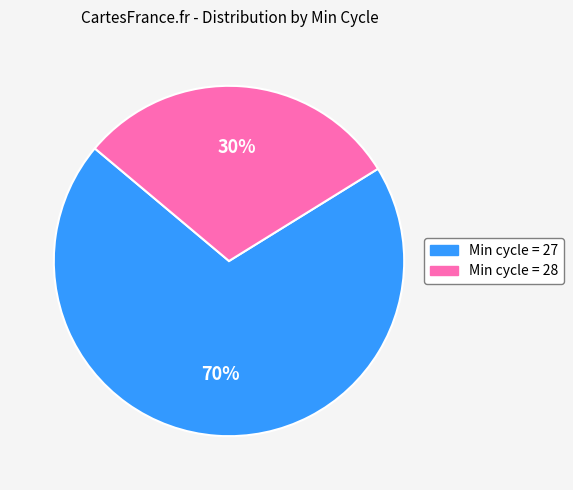

How many slices are in this pie chart?

2